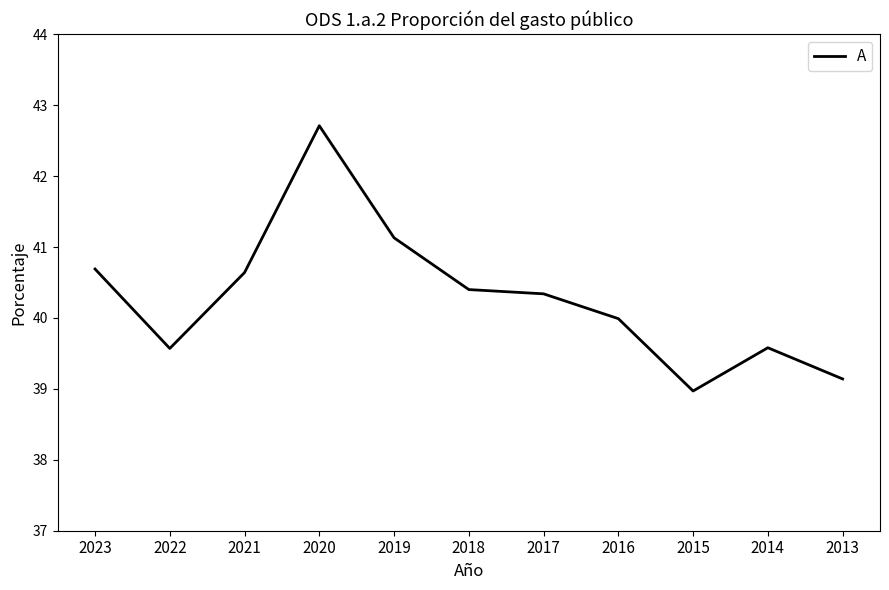

Where is the first local minimum?

2022